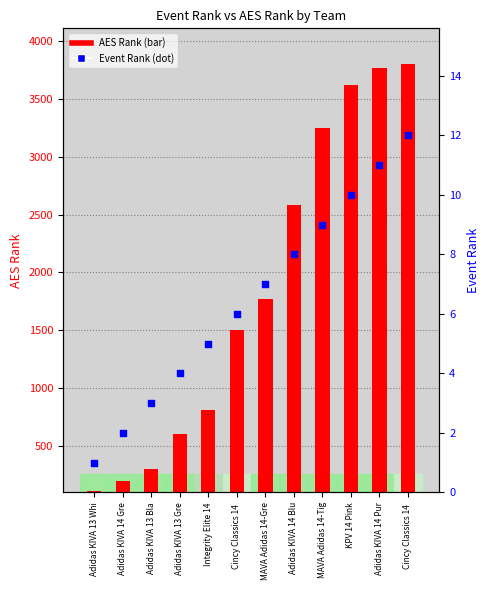

Which series reaches the minimum Y coordinate?

Event Rank